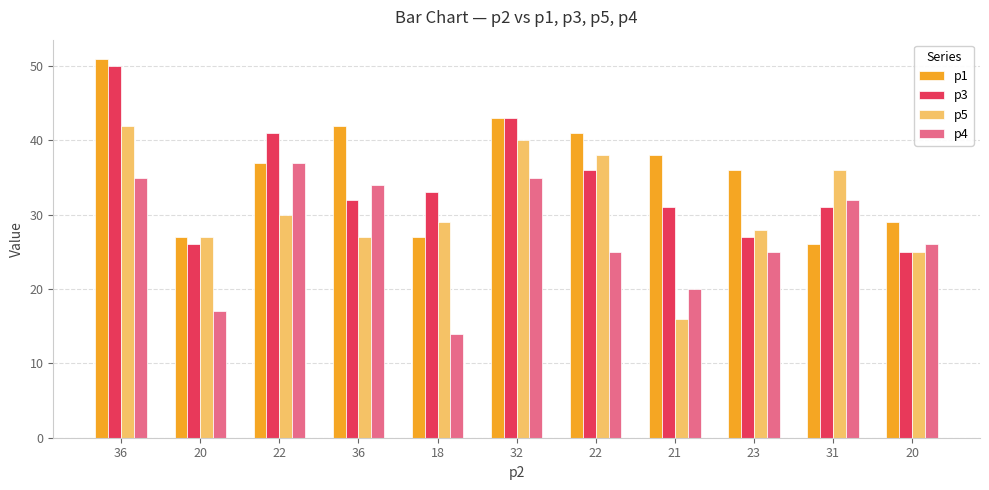

Are the bars horizontal?

No